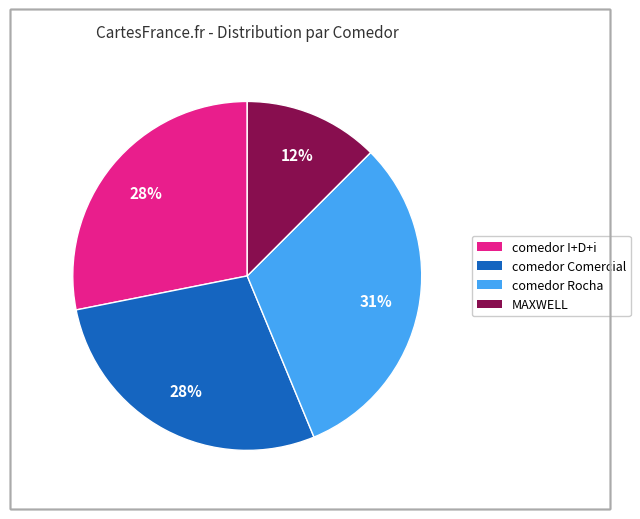

Is there a majority slice in this chart?

No